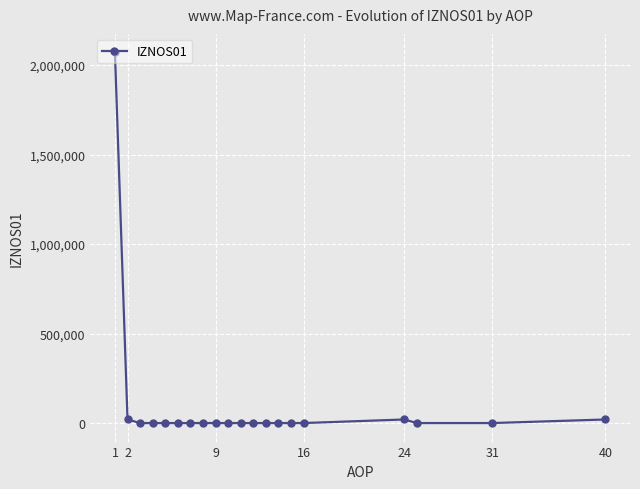

What is the greatest value displayed?

2070570.4